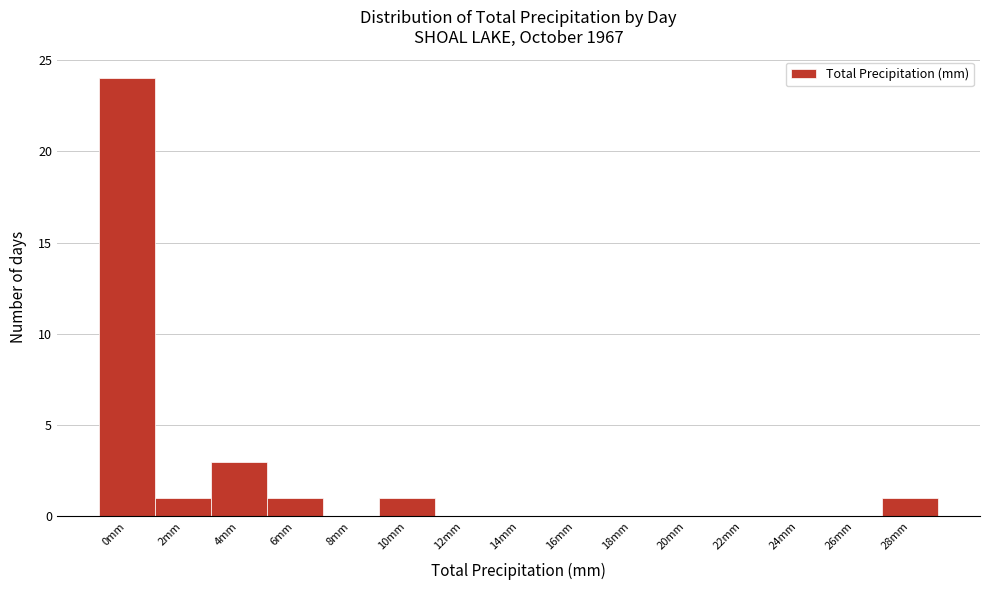

Reading left to right, what are all the values shown in this chart?

0mm=24	2mm=1	4mm=3	6mm=1	8mm=0	10mm=1	12mm=0	14mm=0	16mm=0	18mm=0	20mm=0	22mm=0	24mm=0	26mm=0	28mm=1